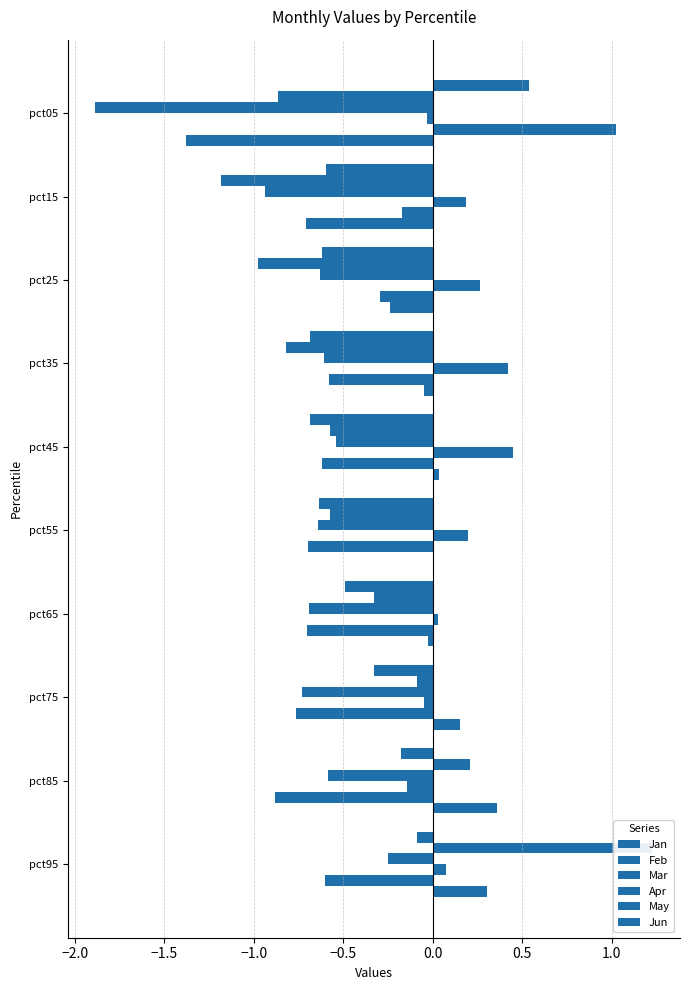

At which category is the sum across all series the highest?

pct95